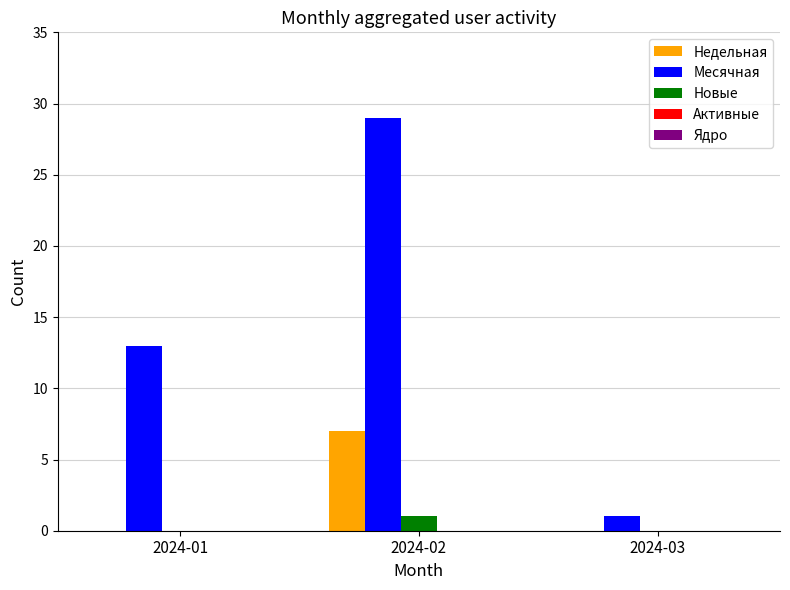

How many data points does each series have?

3